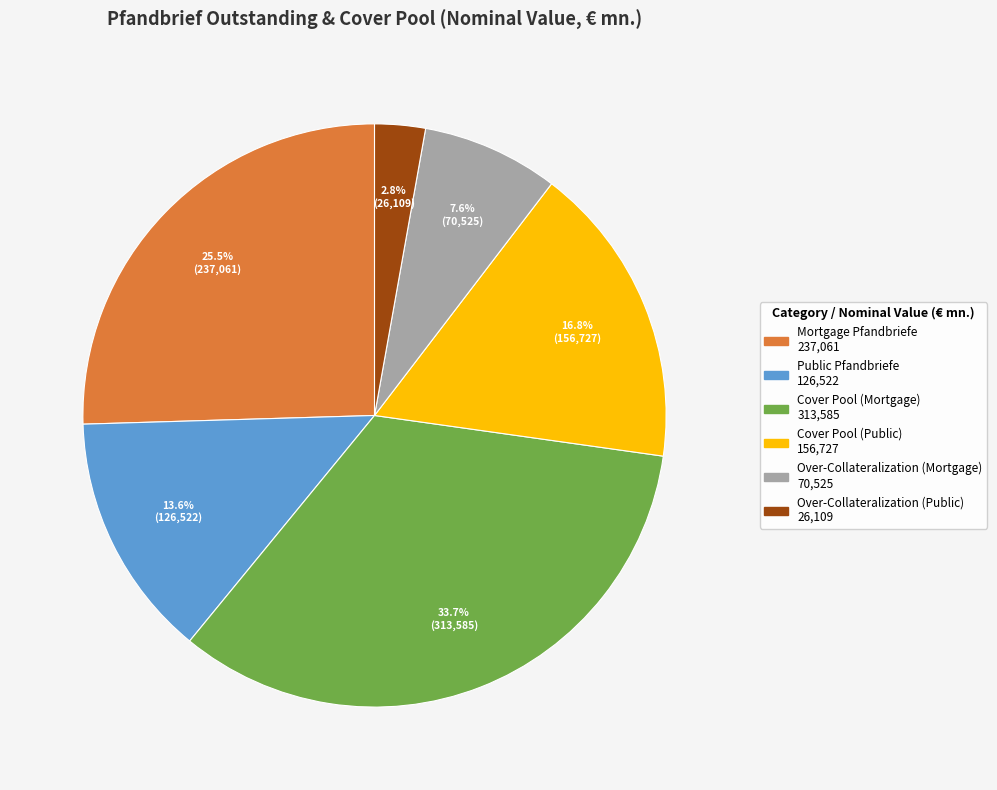

Between Mortgage Pfandbriefe and Cover Pool (Public), which is larger?

Mortgage Pfandbriefe